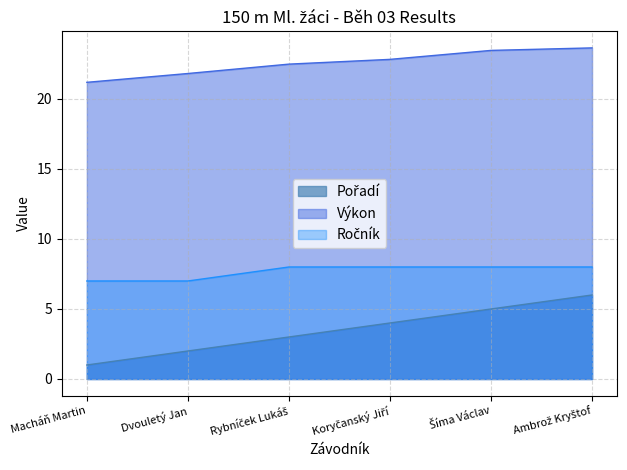

Between Ambrož Kryštof and Koryčanský Jiří, which is larger?

Ambrož Kryštof